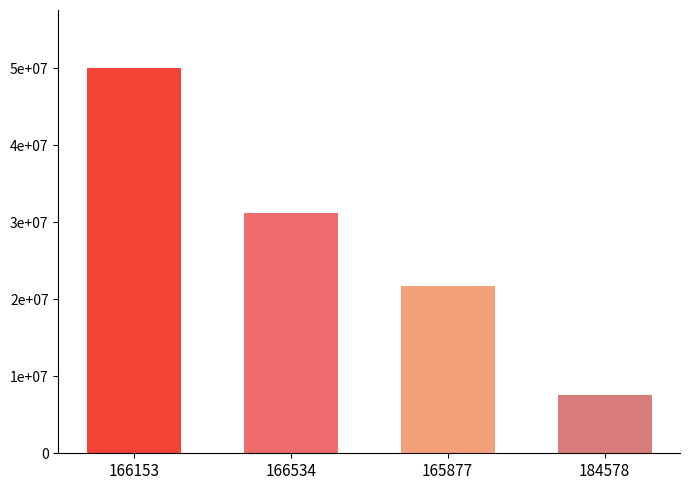

What position from the left is 184578?

4